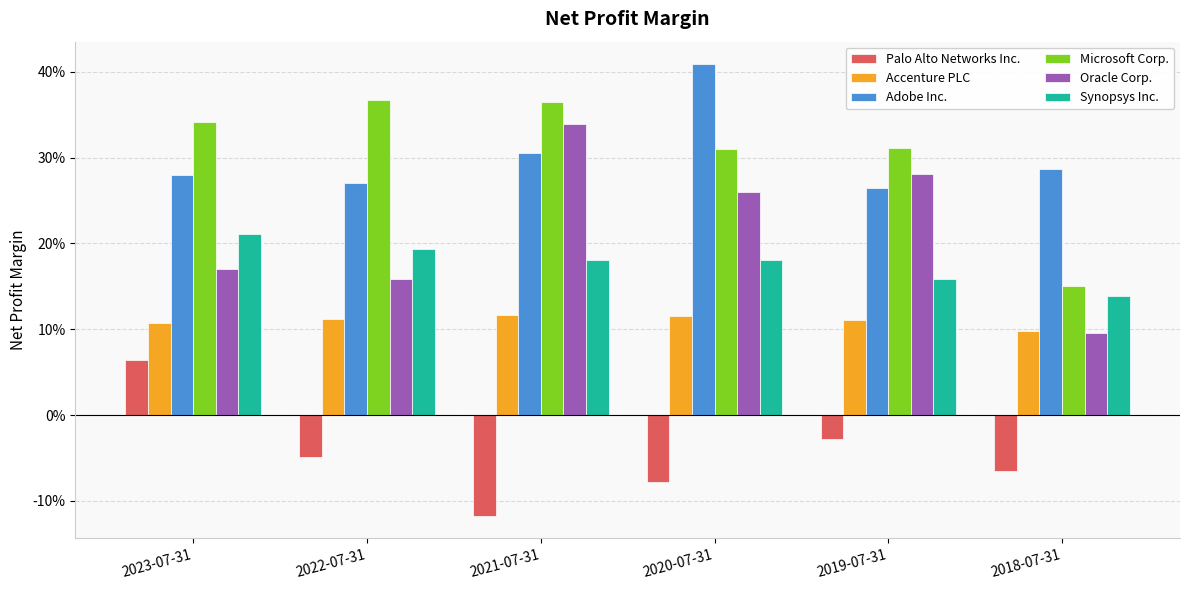

True or false: Accenture PLC has a value of 0.1 at 2018-07-31.

True